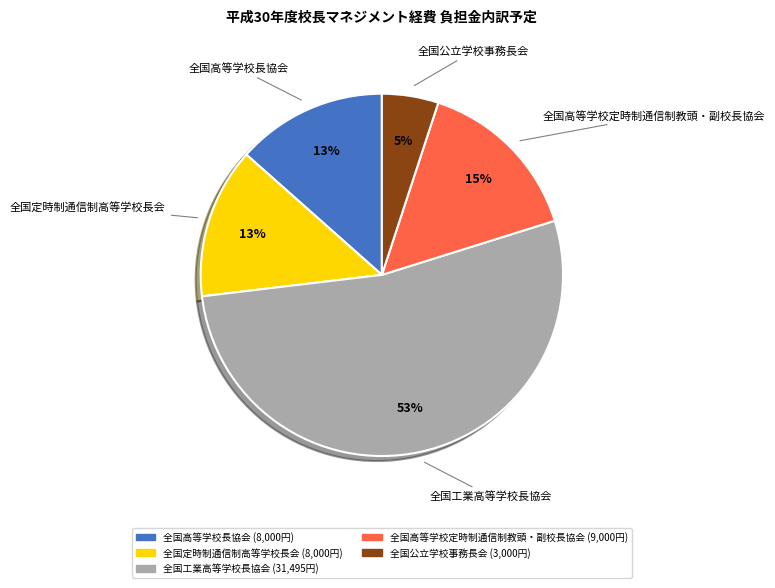

How many slices are in this pie chart?

5